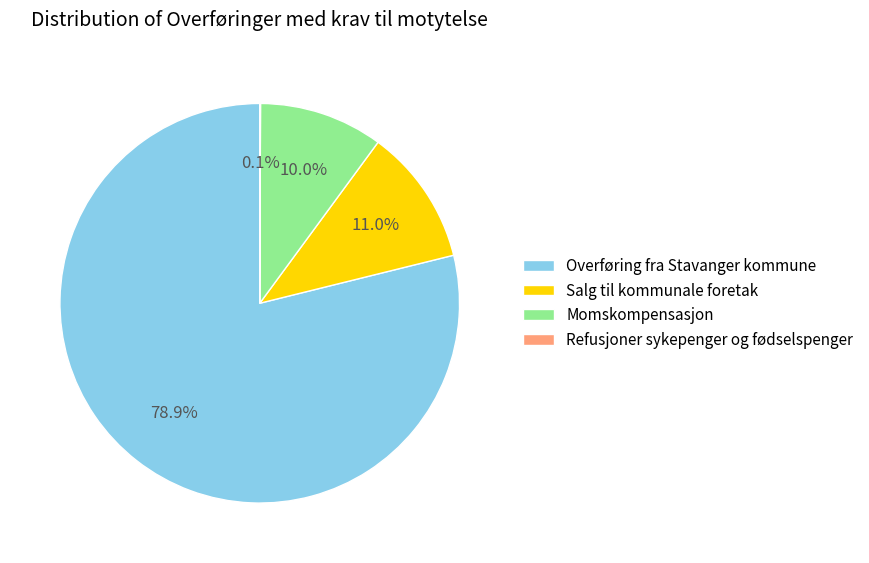

Which has a higher value, Overføring fra Stavanger kommune or Momskompensasjon?

Overføring fra Stavanger kommune